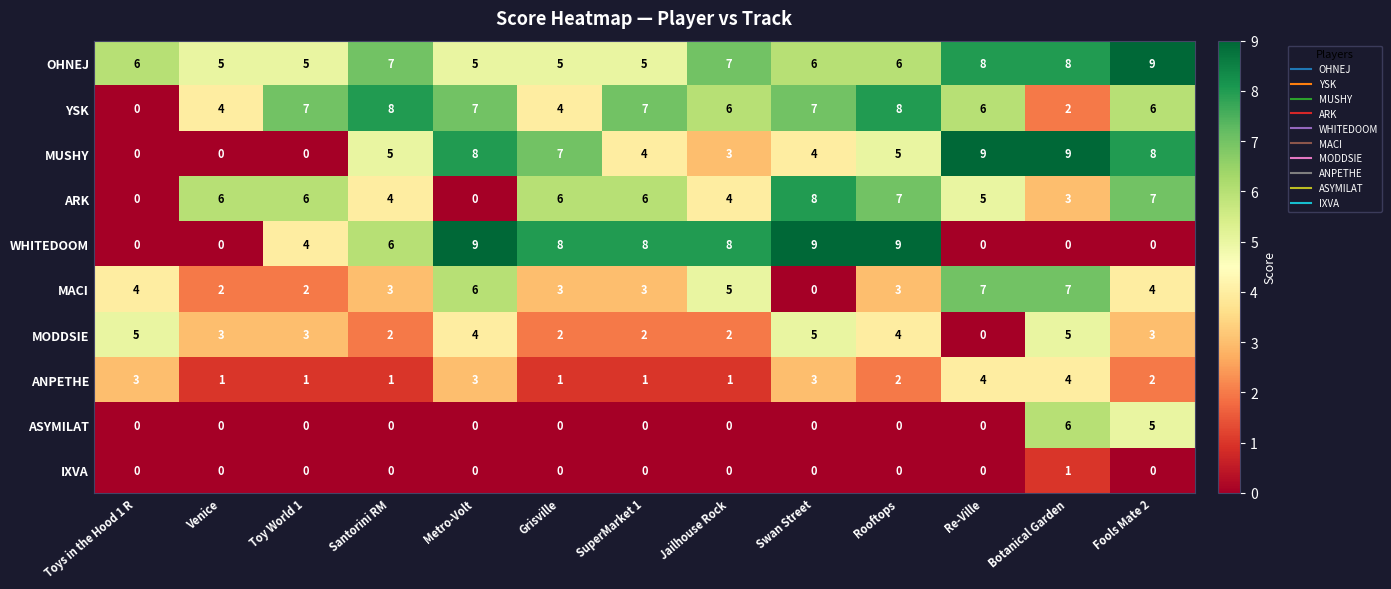

At which label does MODDSIE first exceed 3?

Toys in the Hood 1 R